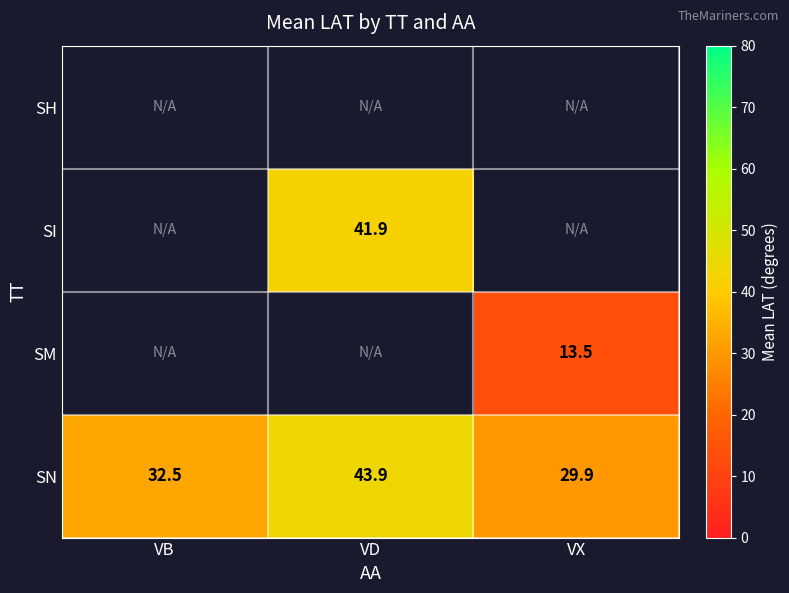

At which label does SN first exceed 32?

VB